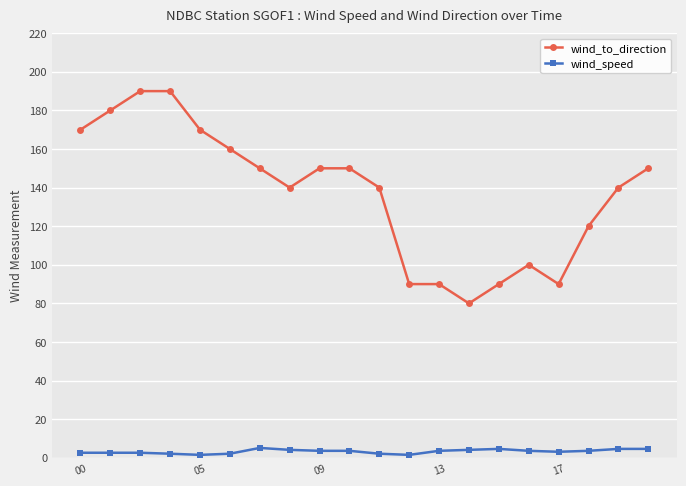

True or false: wind_to_direction has more than 0 points higher than both neighbors.

True